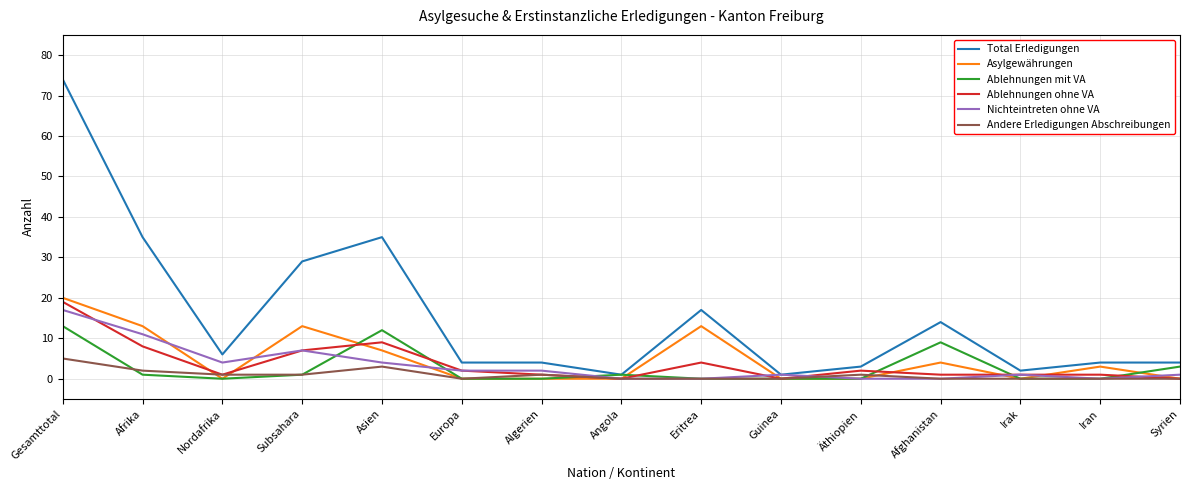

Which series ends up on top after the final intersection of Andere Erledigungen Abschreibungen and Ablehnungen mit VA?

Ablehnungen mit VA